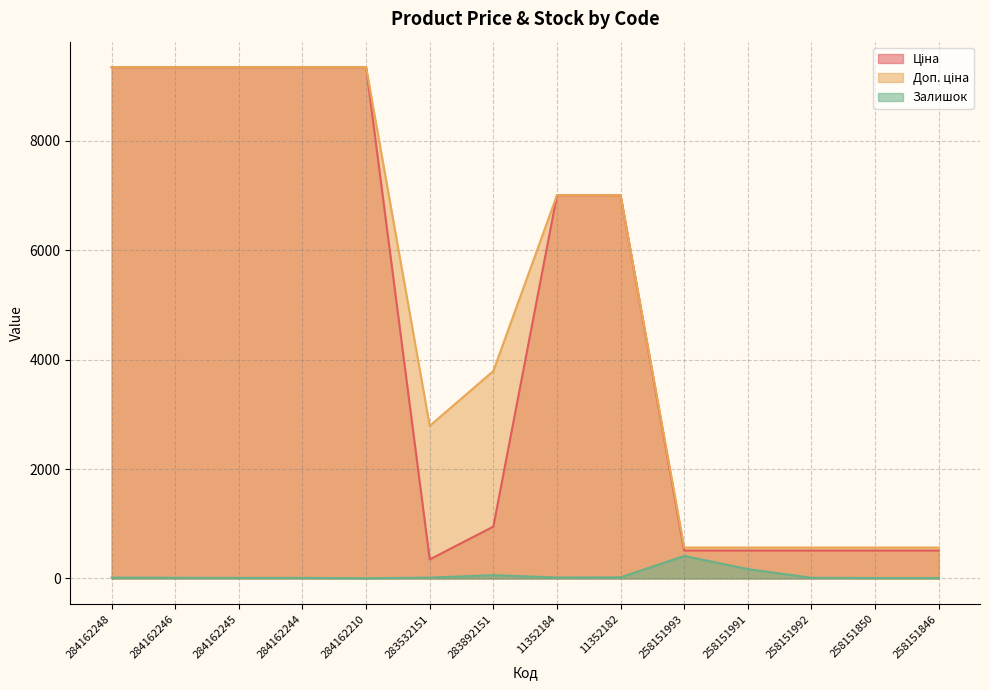

Where is Залишок nearest to the value 208?

258151991